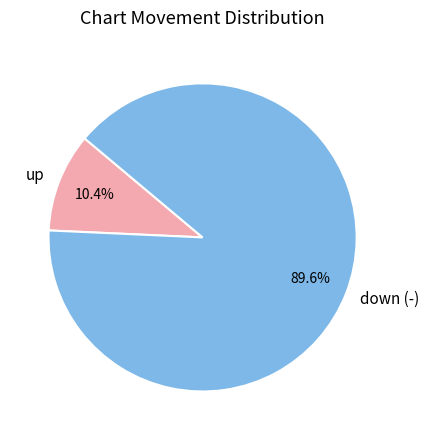

Rank the categories by value from highest to lowest.

down (-), up